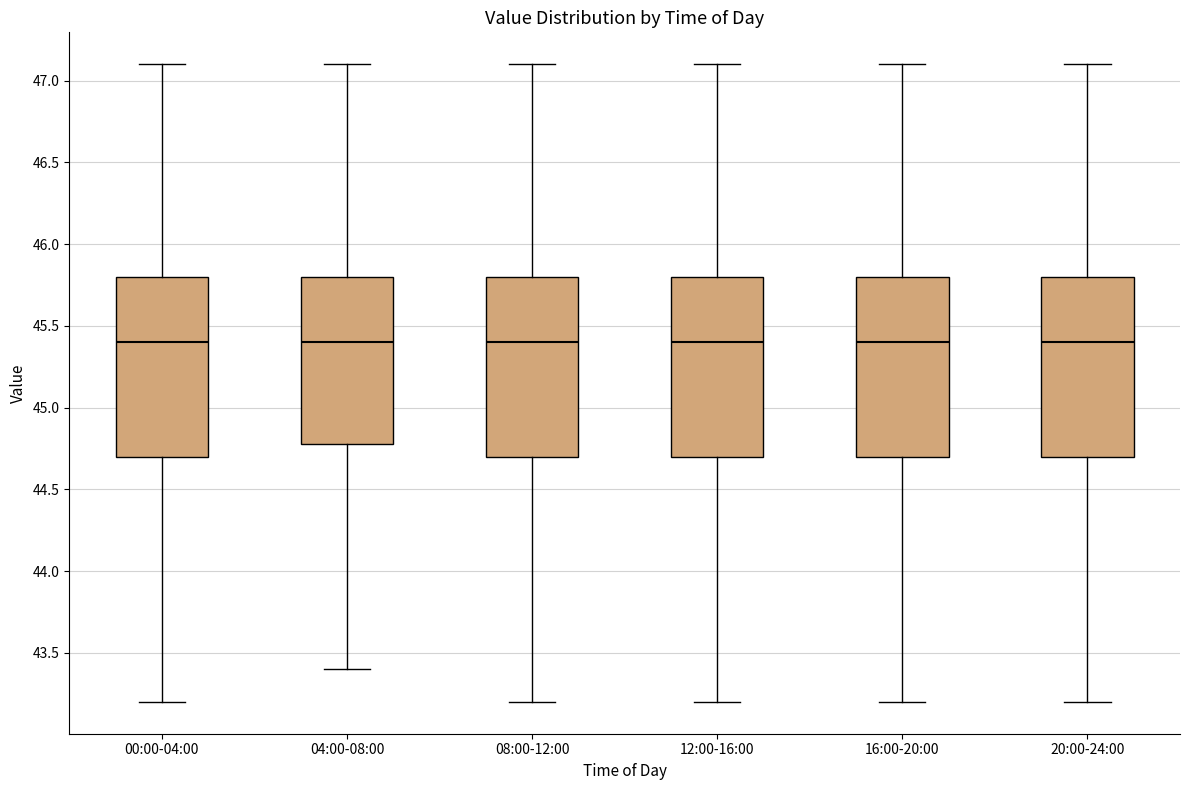

Reading left to right, read every box against the y-axis: the position of its median line, the range the box covers, and the ends of its whiskers. The values are not printed on the chart, so give them approximately, as read against the axis.

00:00-04:00: median 45.4, box 44.7 to 45.8, whiskers 43.2 to 47.1
04:00-08:00: median 45.4, box 44.8 to 45.8, whiskers 43.4 to 47.1
08:00-12:00: median 45.4, box 44.7 to 45.8, whiskers 43.2 to 47.1
12:00-16:00: median 45.4, box 44.7 to 45.8, whiskers 43.2 to 47.1
16:00-20:00: median 45.4, box 44.7 to 45.8, whiskers 43.2 to 47.1
20:00-24:00: median 45.4, box 44.7 to 45.8, whiskers 43.2 to 47.1